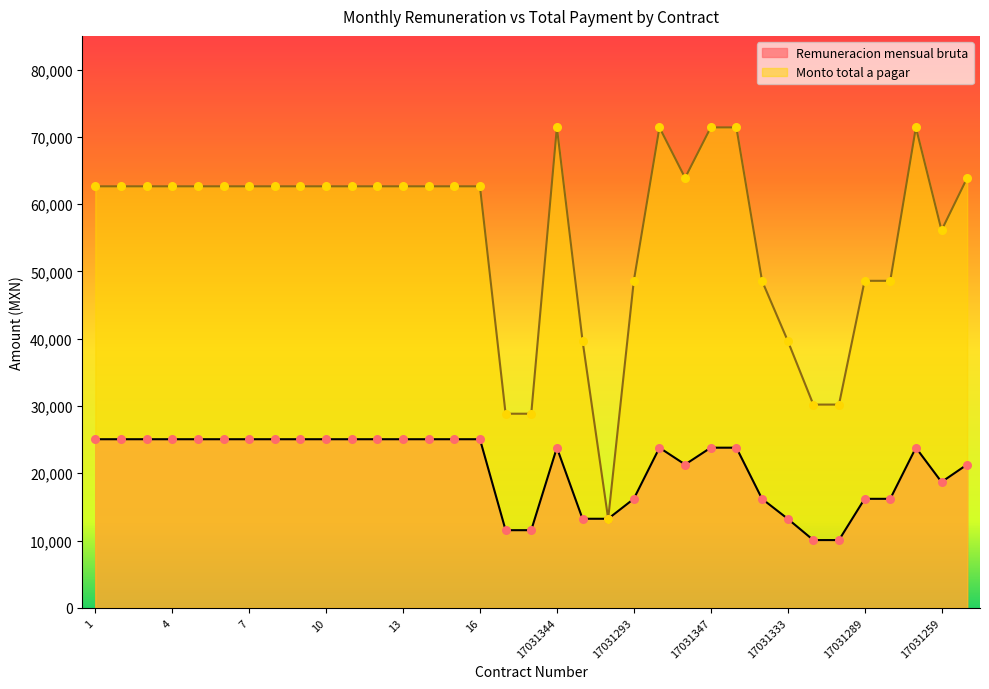

What are all the series names shown in the legend?

Remuneracion mensual bruta, Monto total a pagar